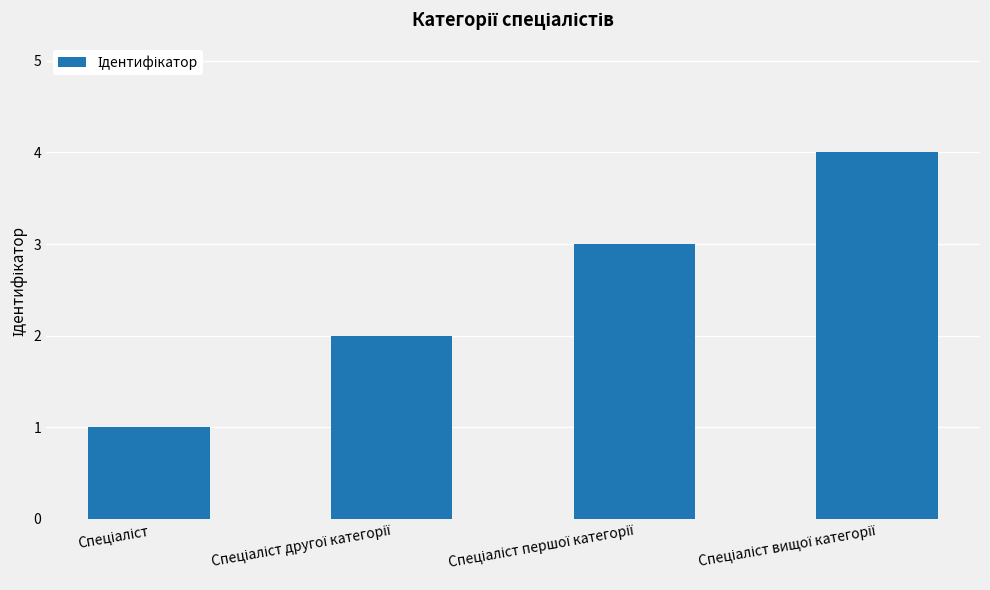

What is the sum of all values?

10